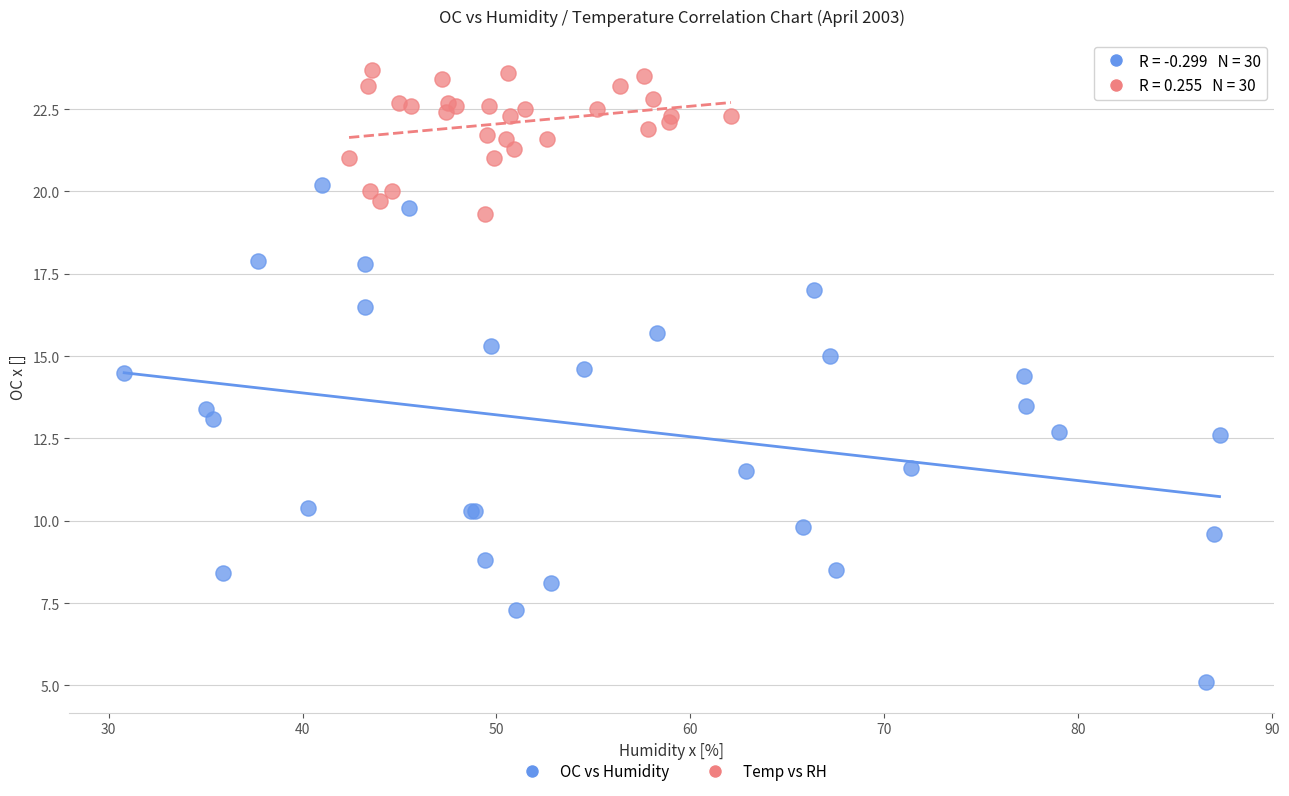

Which series reaches the minimum Y coordinate?

OC vs Humidity